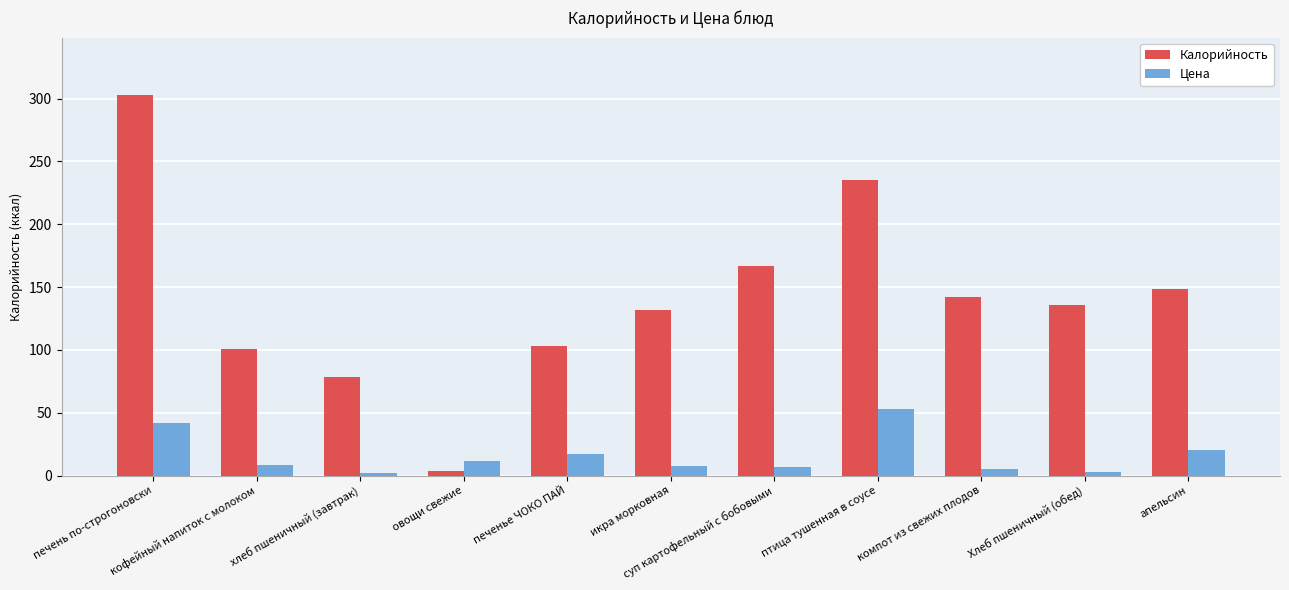

Which series has the largest range (max minus min)?

Калорийность